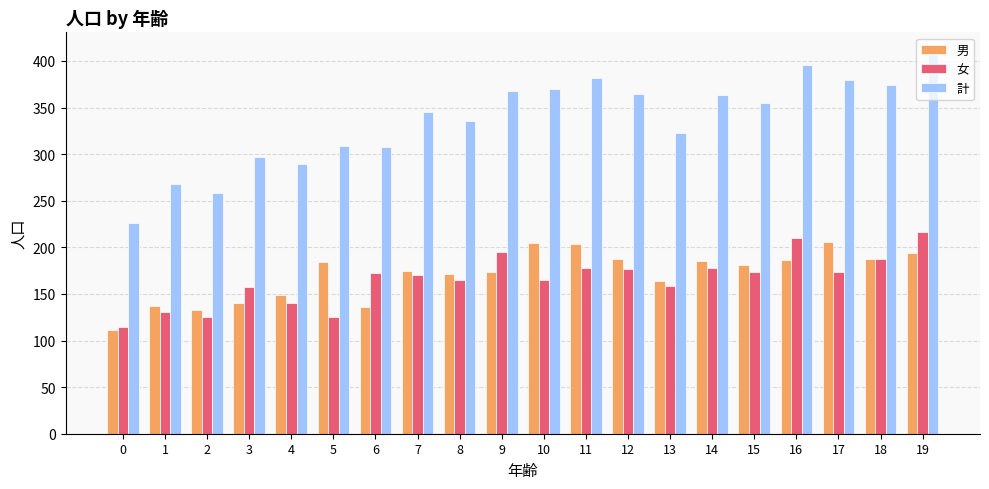

What is the lowest value of the 計 series?

226